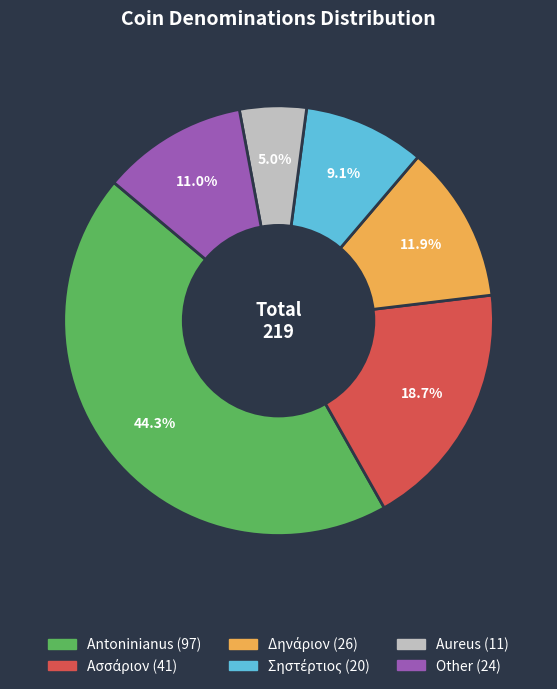

Does Aureus account for over 50% of the chart?

No